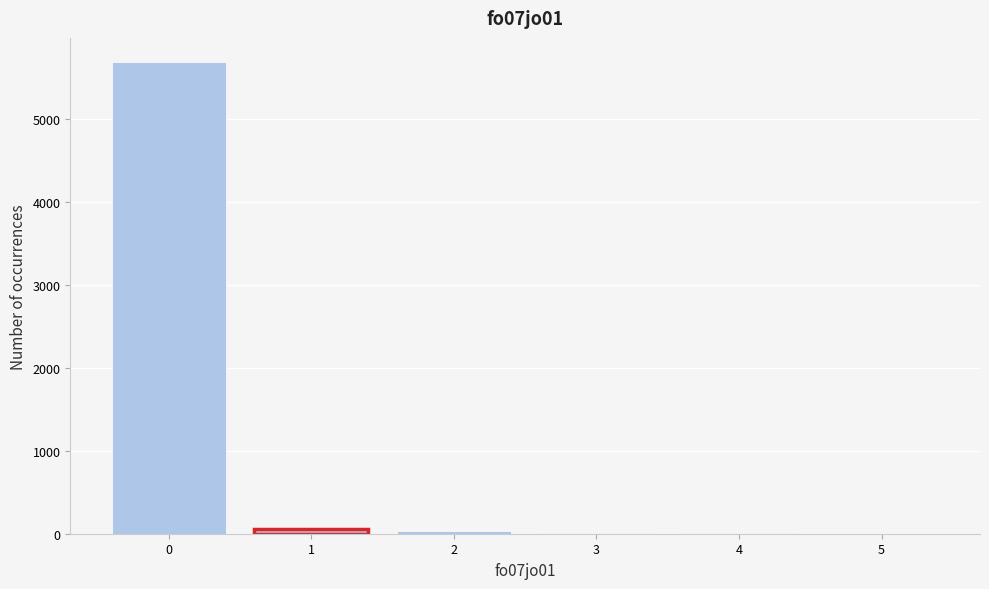

Reading left to right, list every bar in this chart as the range it spans on the x-axis followed by its height. The values are not printed on the chart, so give them approximately, as read against the axis.

-0.5 to 0.5: 5700
0.5 to 1.5: under 100
1.5 to 2.5: under 100
2.5 to 3.5: under 100
3.5 to 4.5: under 100
4.5 to 5.5: under 100